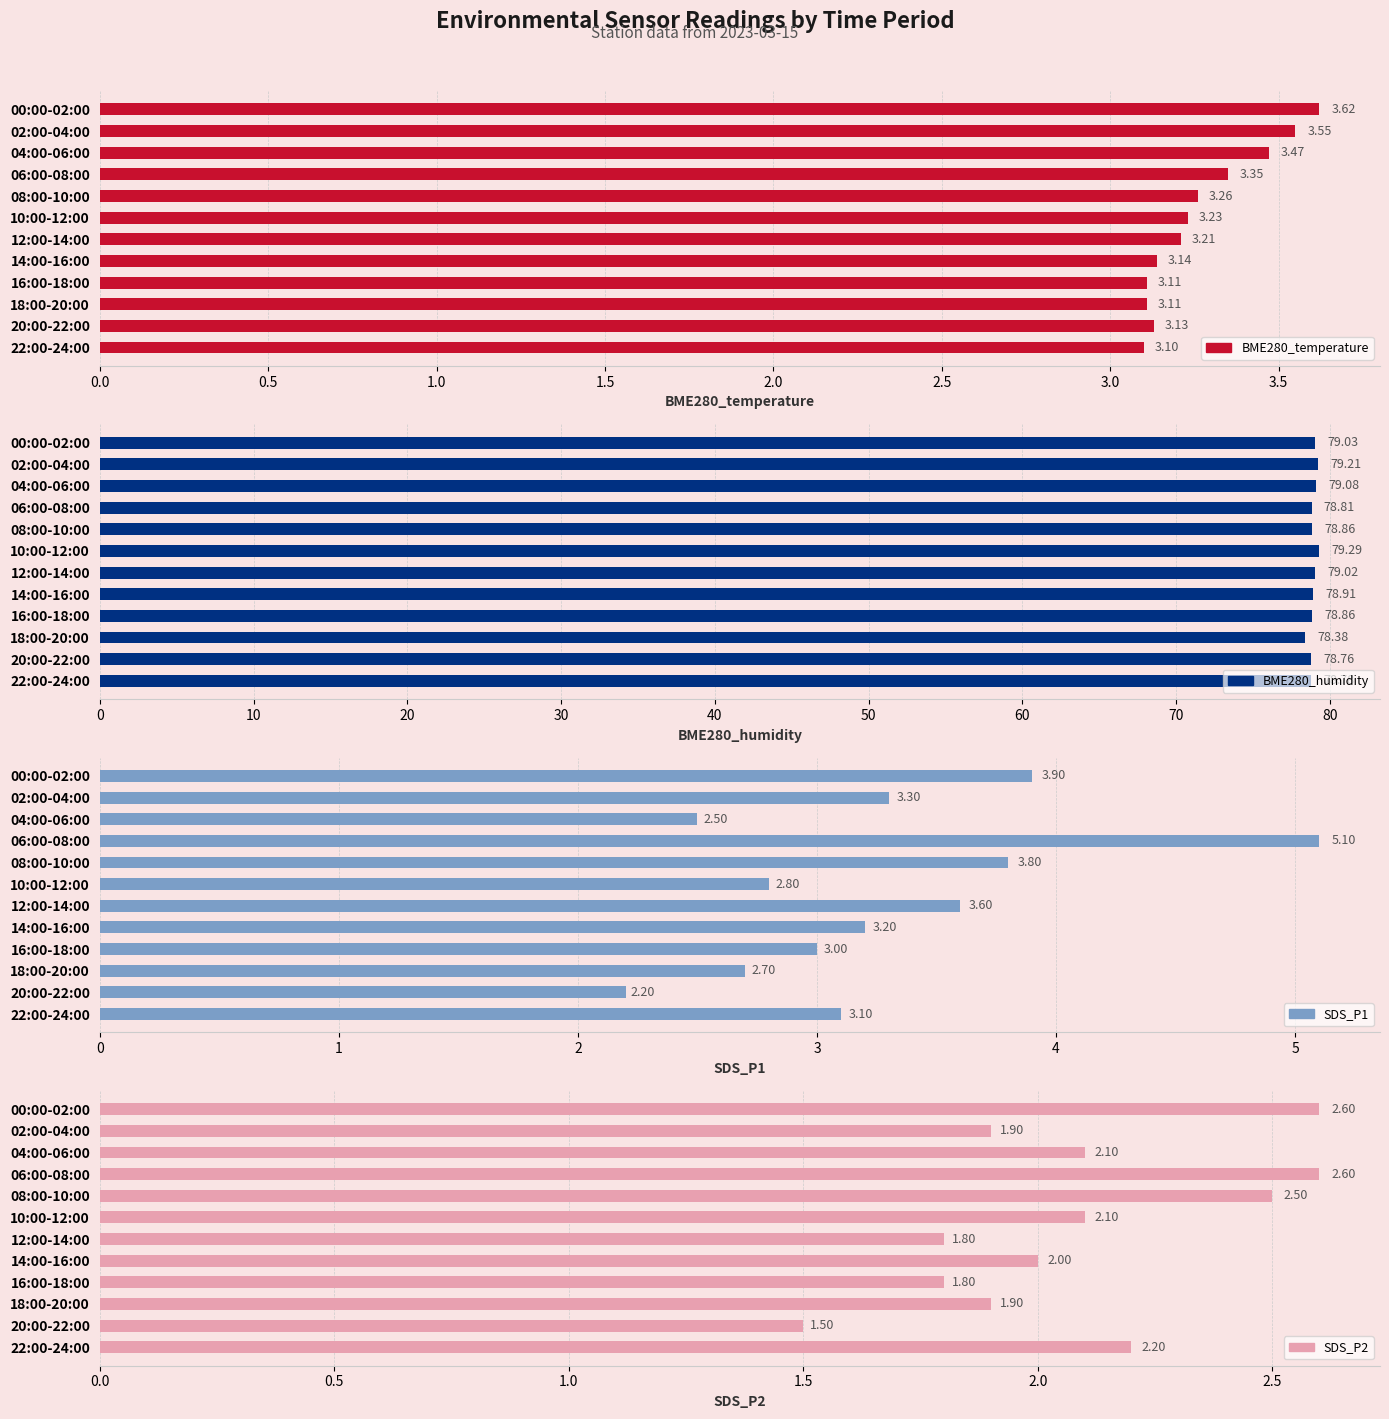

What is the value of the SDS_P1 bar at the 1st from the left?

3.9